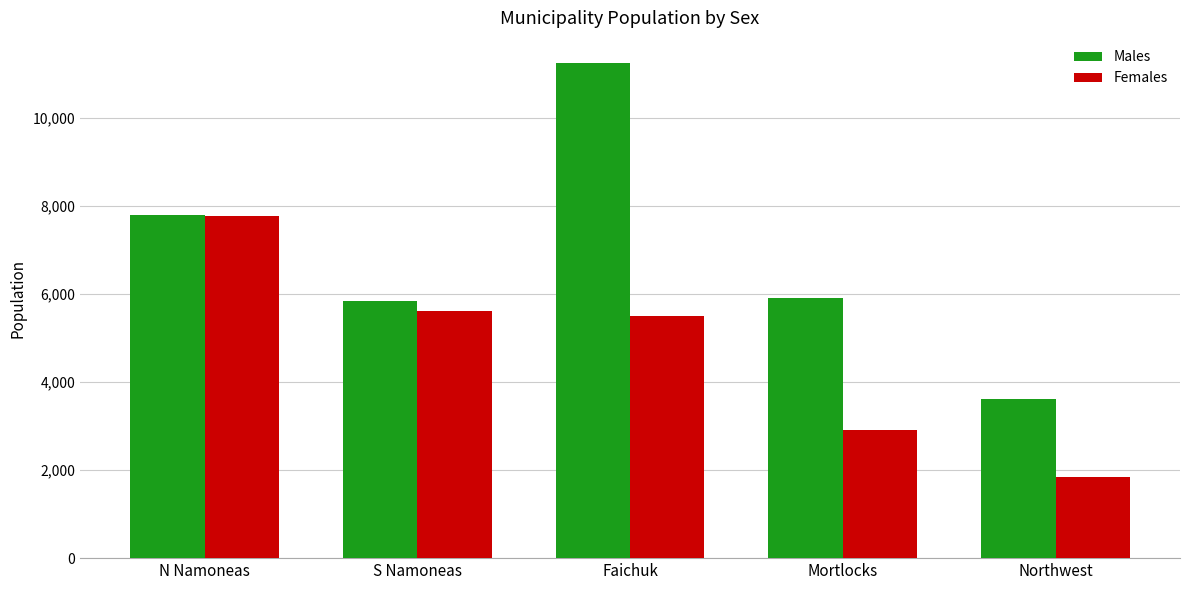

What is the total value across all series at Mortlocks?

8818